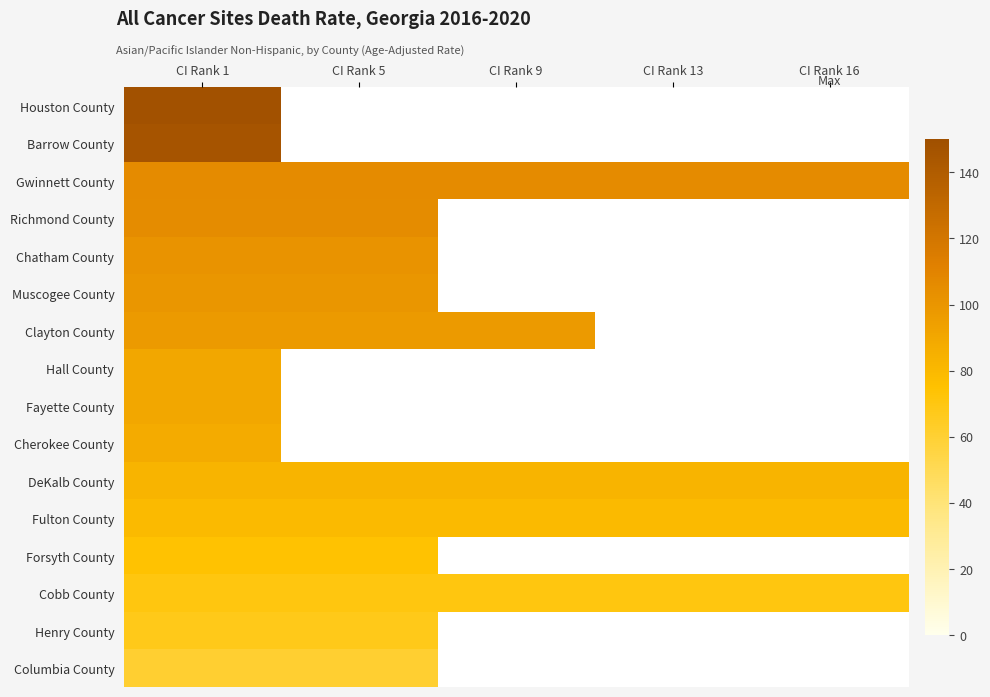

What is the maximum value for Chatham County?

100.9